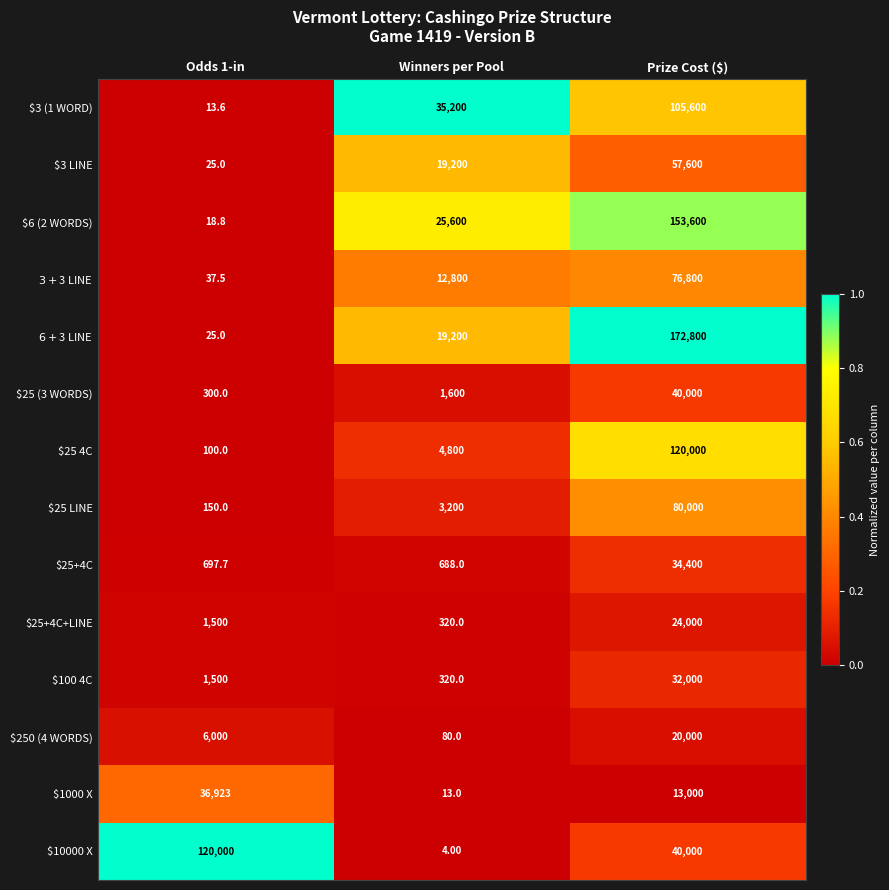

What is the sum of all $6 (2 WORDS) values?

179218.8